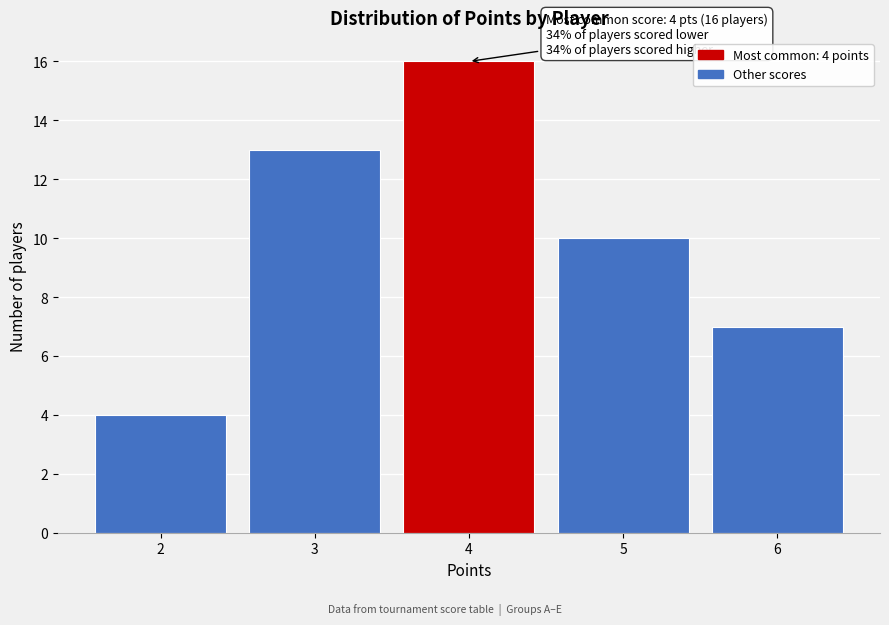

Reading left to right, list all the values displayed in this chart.

4	13	16	10	7